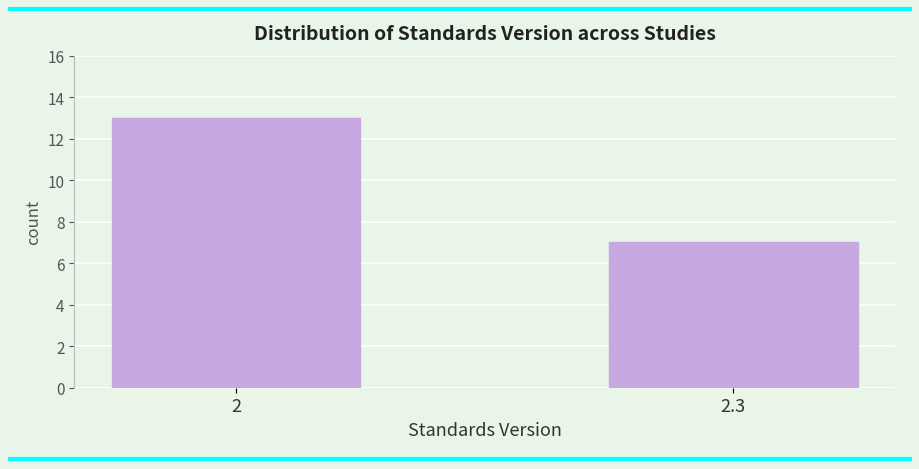

Reading left to right, extract all data points from this chart.

2=13	2.3=7